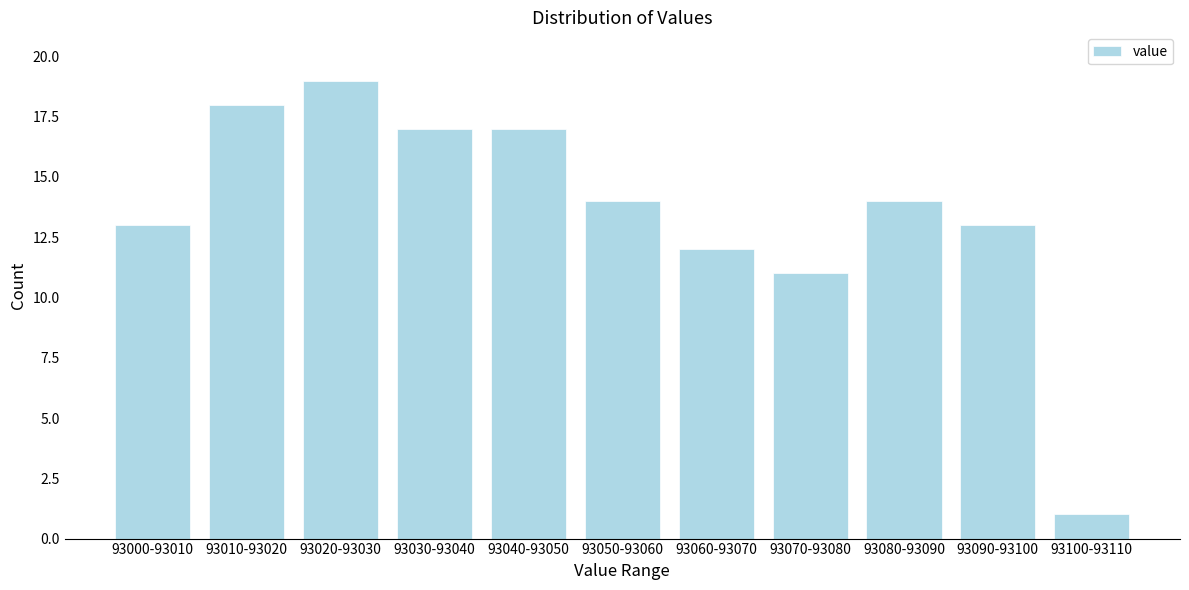

Reading left to right, what are all the values shown in this chart?

93000-93010=13	93010-93020=18	93020-93030=19	93030-93040=17	93040-93050=17	93050-93060=14	93060-93070=12	93070-93080=11	93080-93090=14	93090-93100=13	93100-93110=1